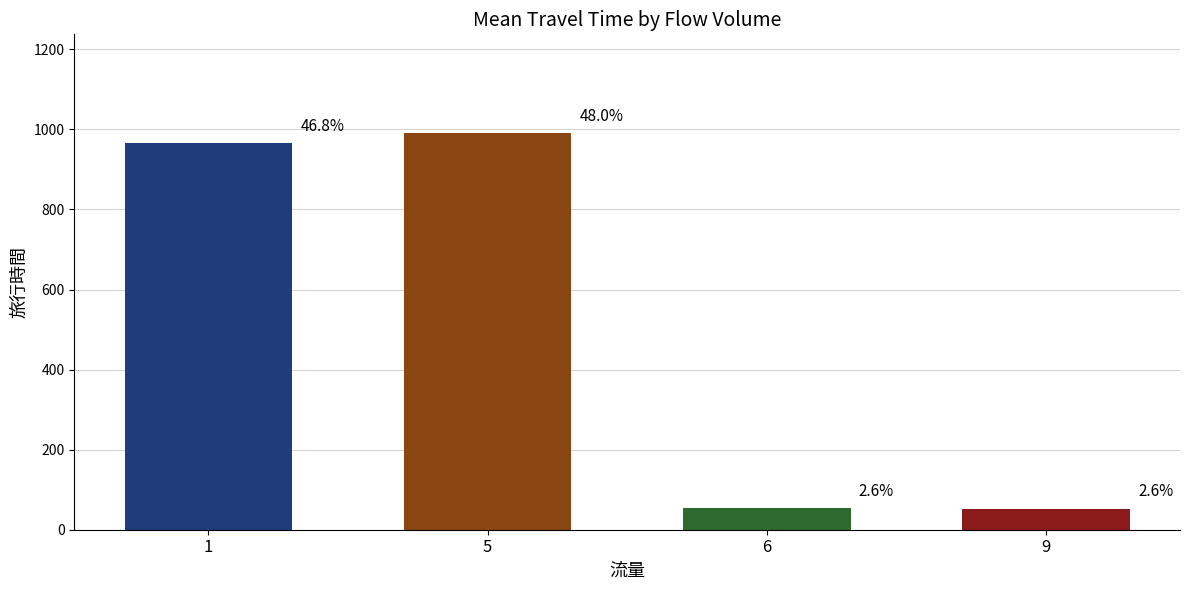

How many bars are there in total?

4